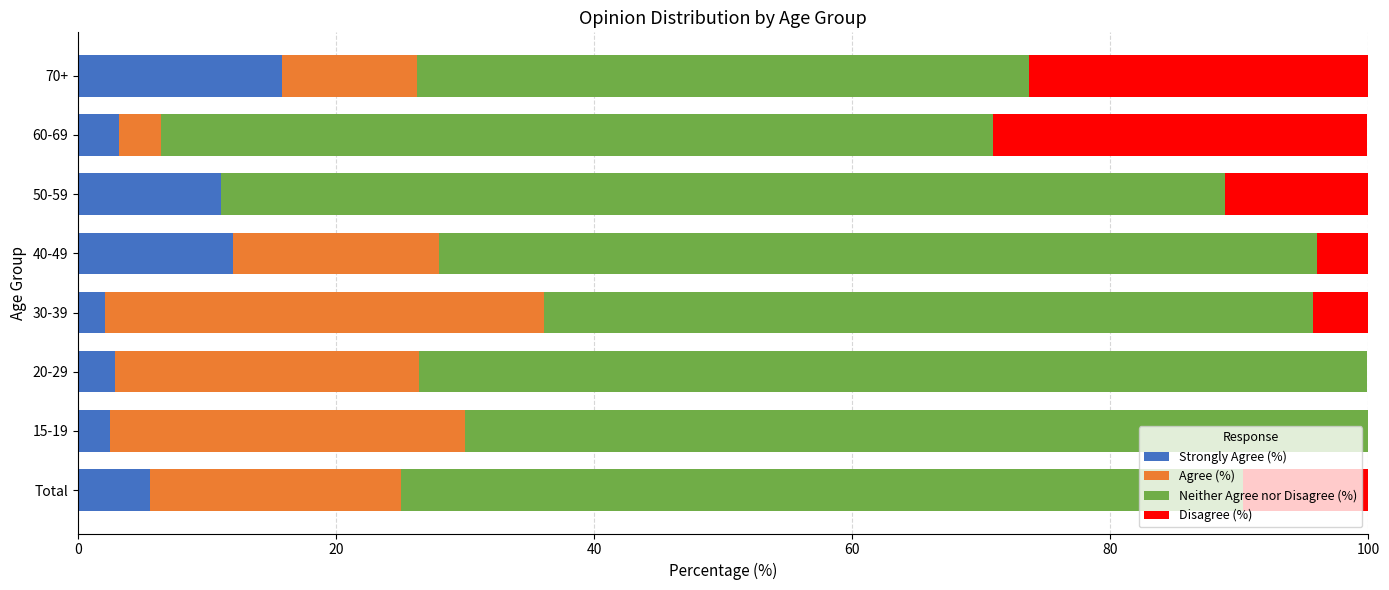

What is the total value across all series at 60-69?

99.9